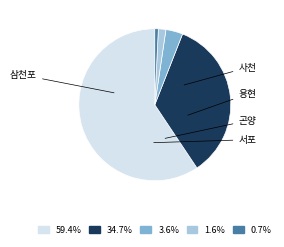

To the nearest percent, what percentage of the pie is 사천?

35%